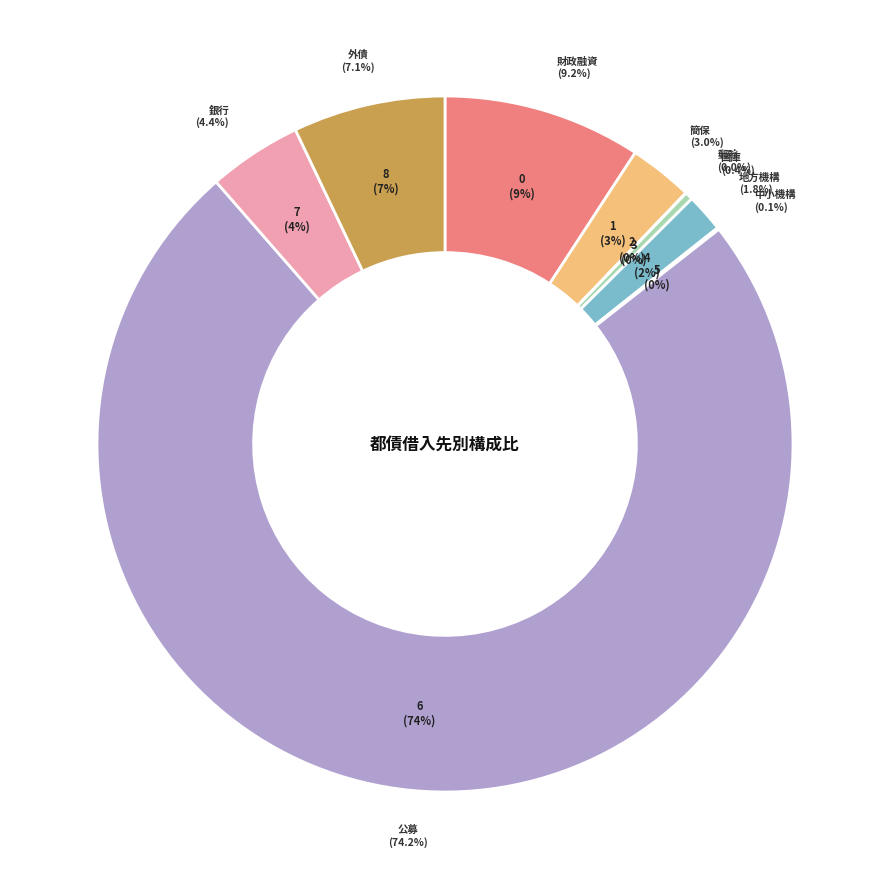

Count the number of slices in the pie.

9